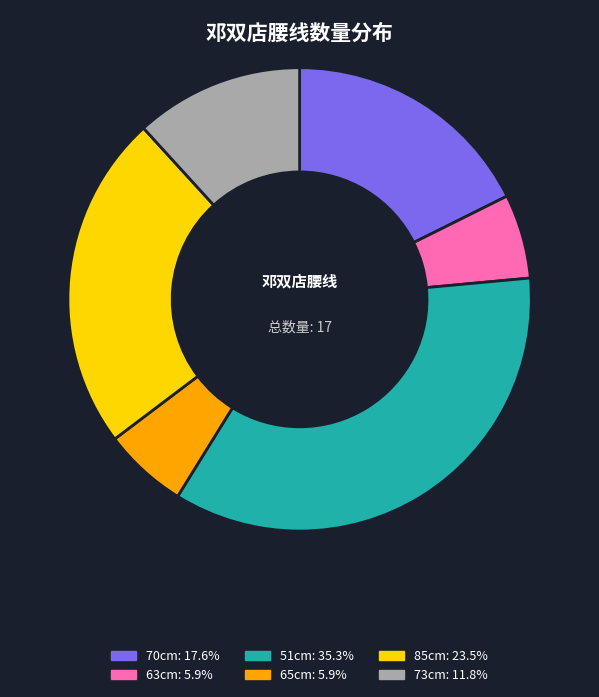

Does 85cm represent more than half of the total?

No